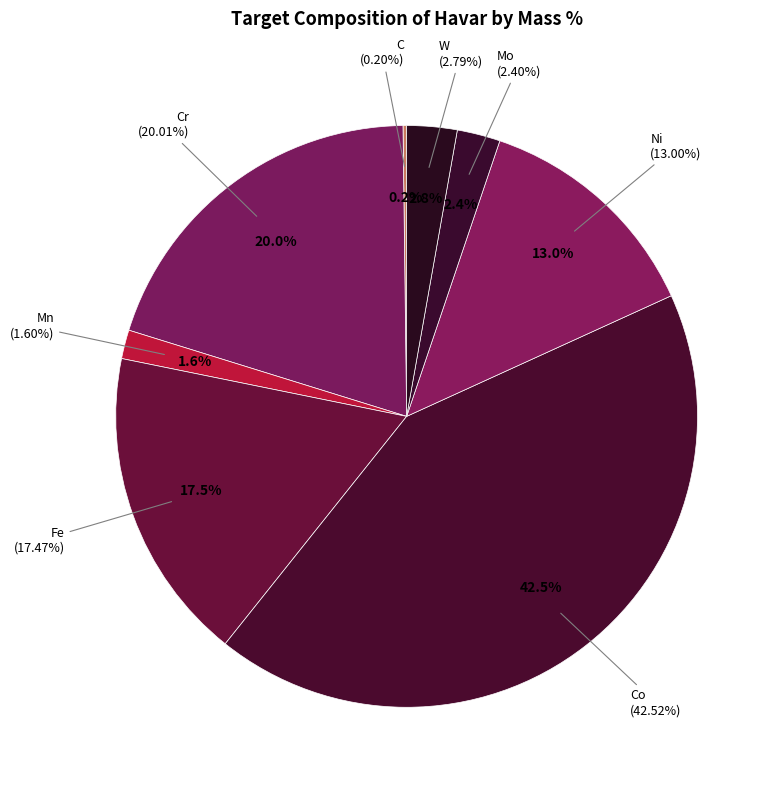

What percentage is the Mo slice, to the nearest percent?

2%